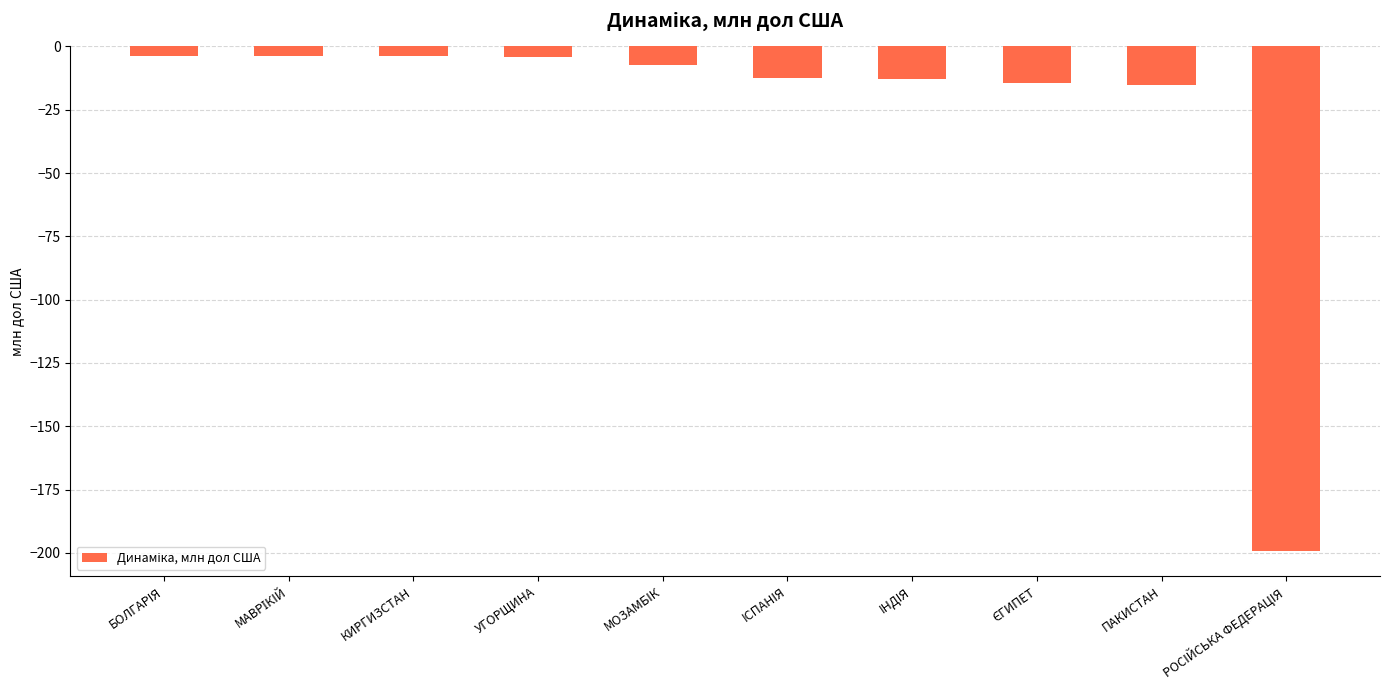

At which category does the chart reach its peak across all series?

БОЛГАРIЯ